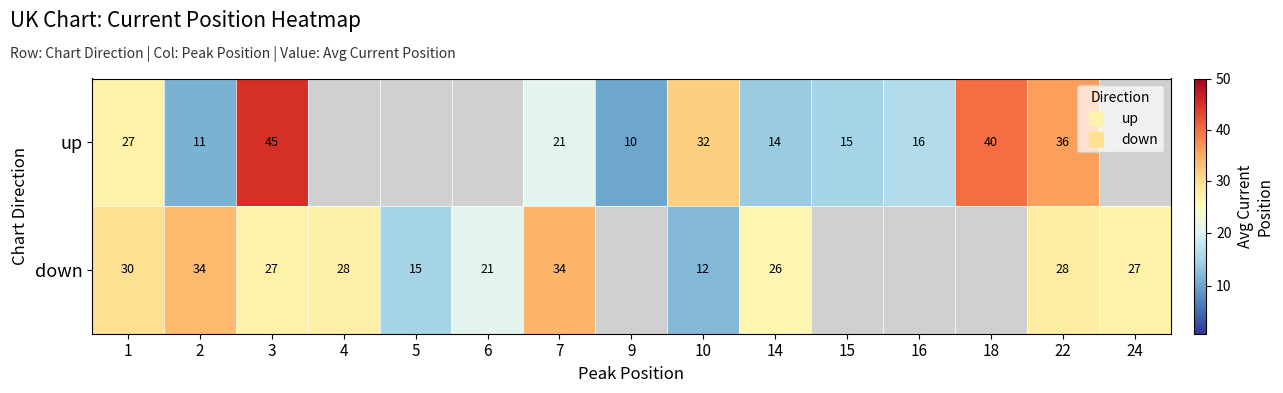

At 5, list the series in order from smallest to largest.

up, down